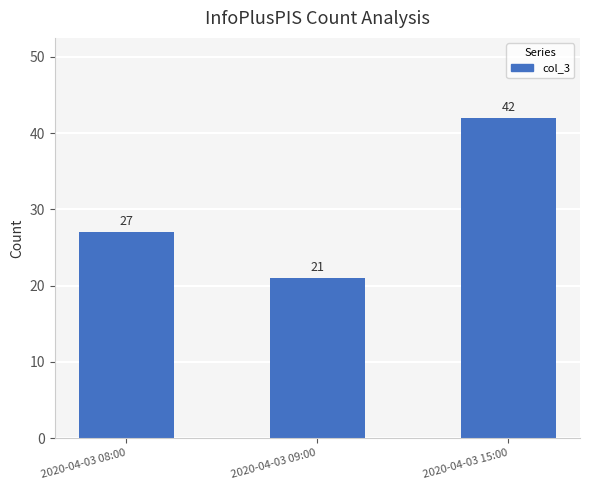

What position from the right is 2020-04-03 09:00?

2